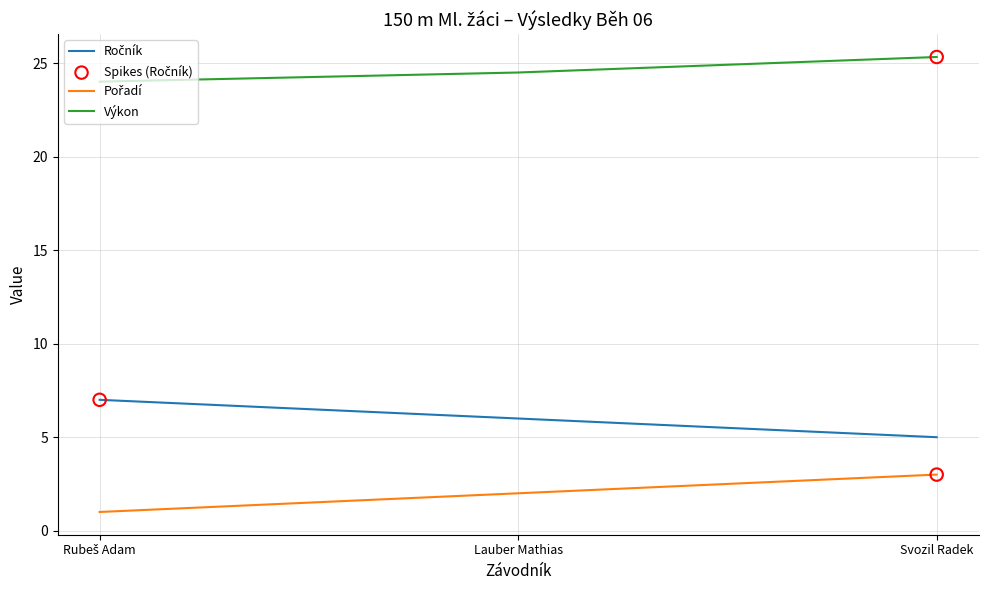

Which label corresponds to the largest value in the chart?

Svozil Radek